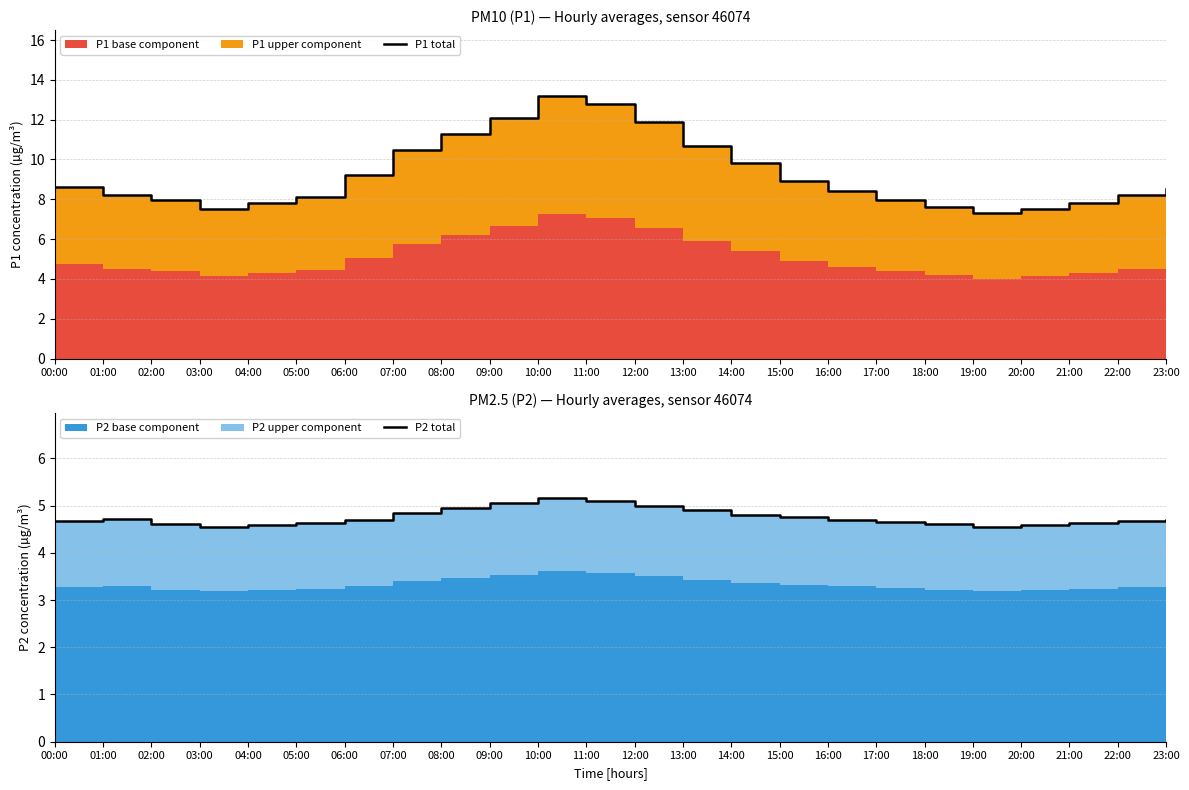

At which label is P1 total closest to 10?

14:00